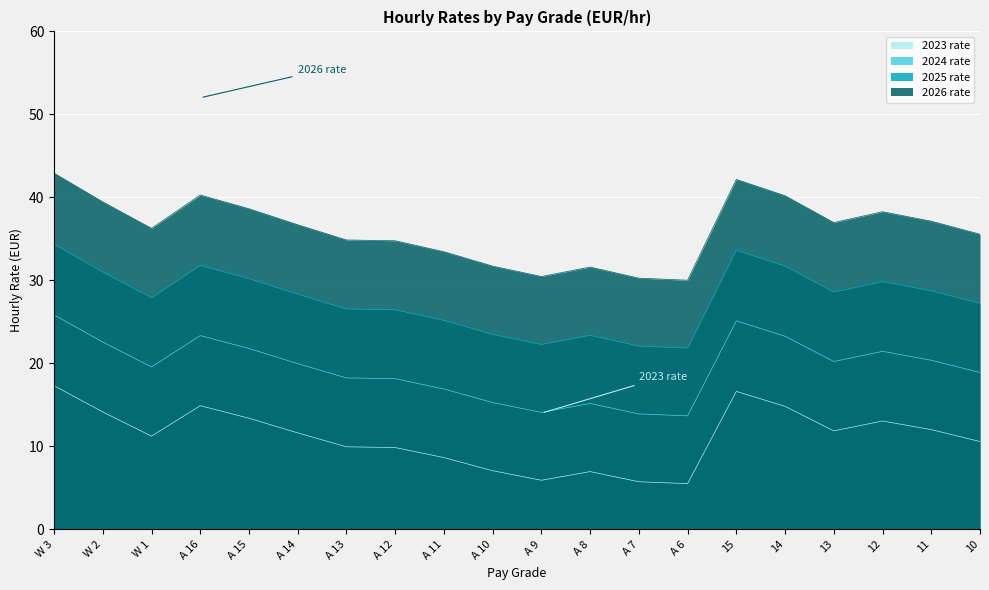

List the series in order of their peak value, lowest first.

2023 rate, 2024 rate, 2025 rate, 2026 rate